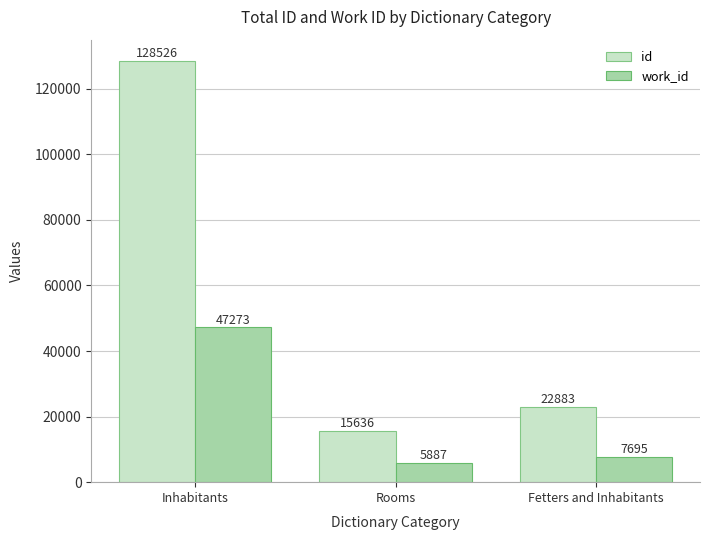

Which series has the largest range (max minus min)?

id